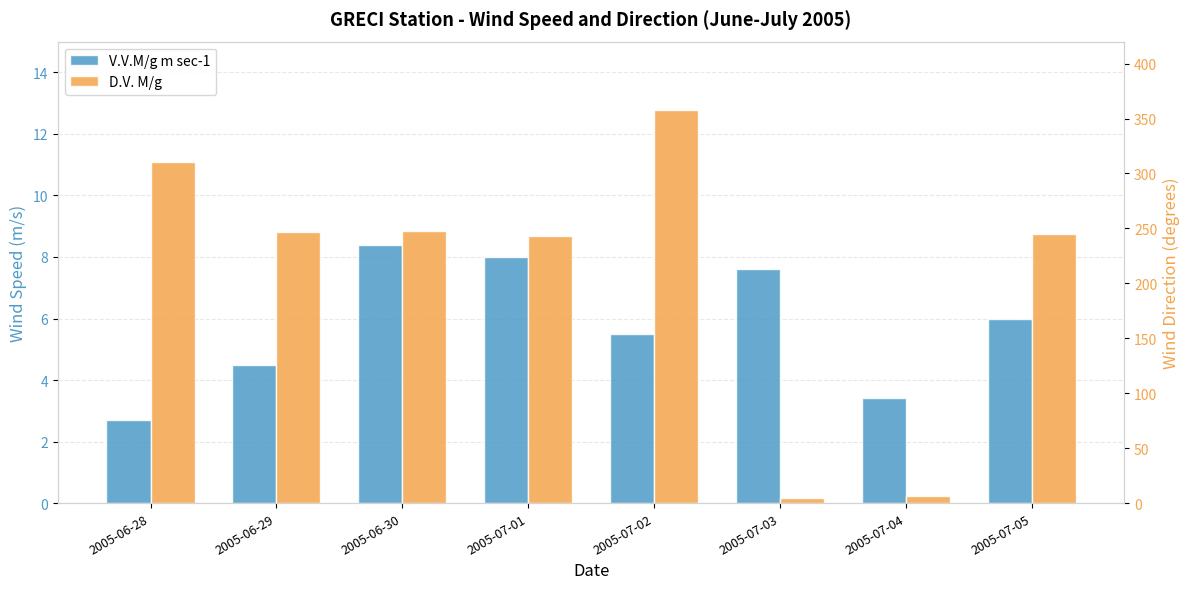

Reading right to left, extract all data points from this chart.

V.V.M/g m sec-1: 2005-07-05=6.0	2005-07-04=3.4	2005-07-03=7.6	2005-07-02=5.5	2005-07-01=8.0	2005-06-30=8.4	2005-06-29=4.5	2005-06-28=2.7
D.V. M/g: 2005-07-05=245.0	2005-07-04=6.0	2005-07-03=5.0	2005-07-02=358.0	2005-07-01=243.0	2005-06-30=248.0	2005-06-29=247.0	2005-06-28=310.0